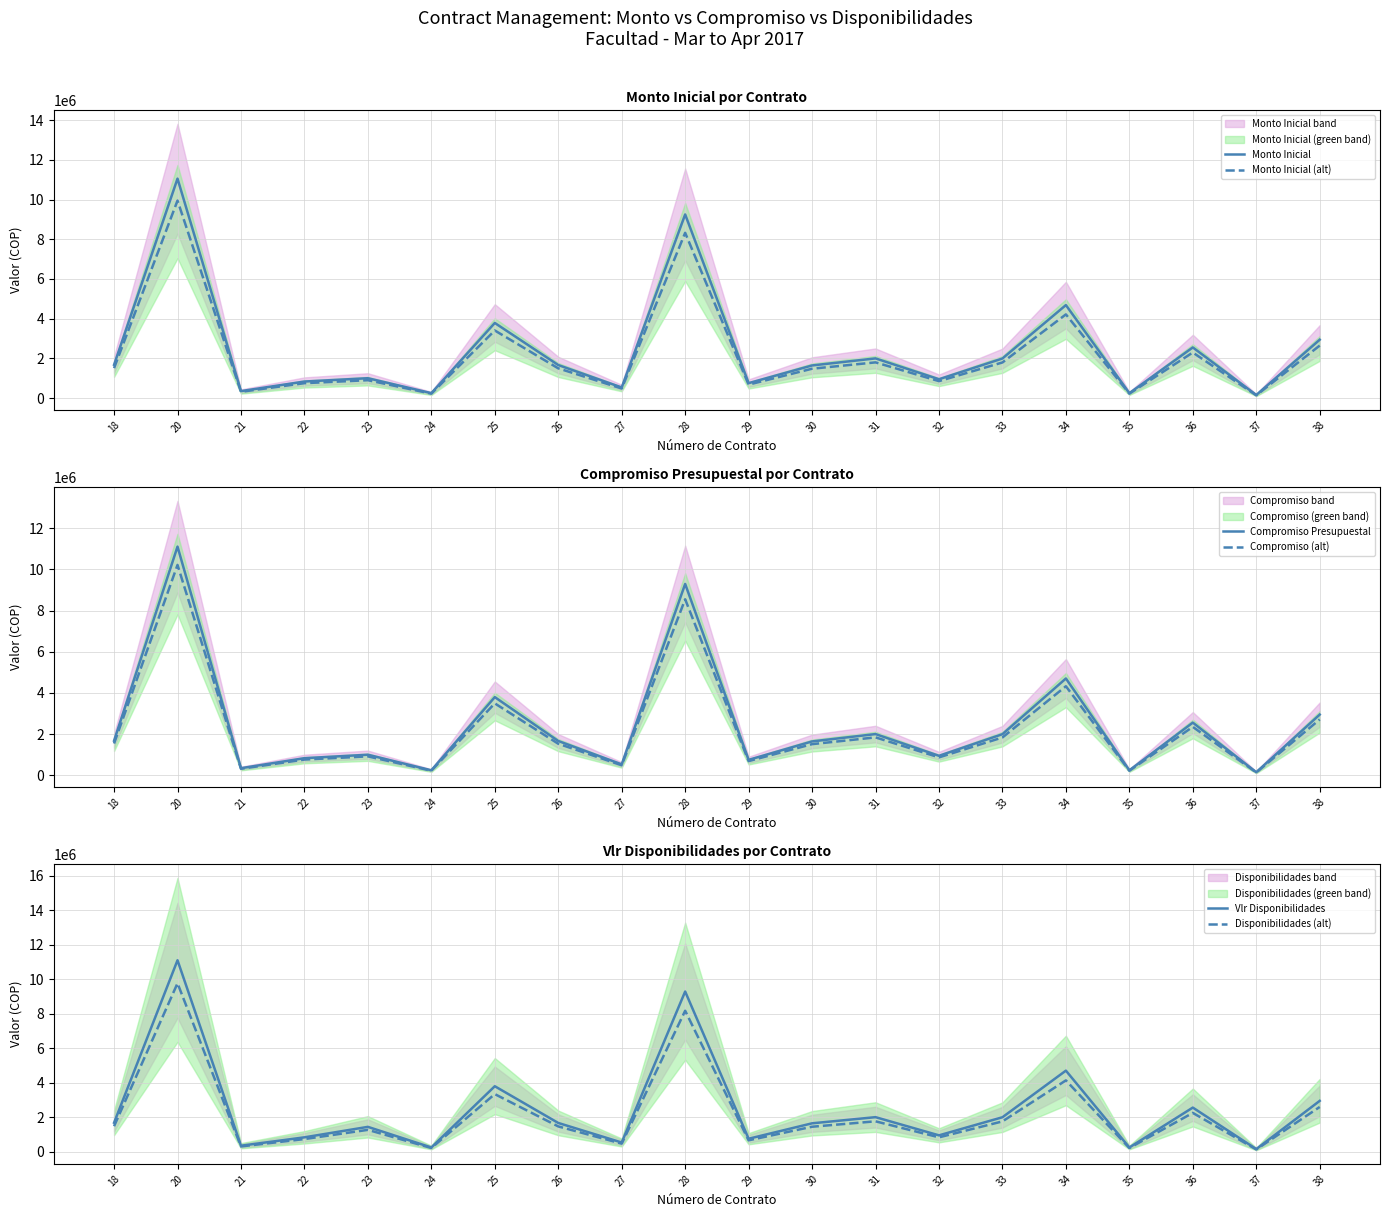

Which series has the largest total across all categories?

Vlr Disponibilidades